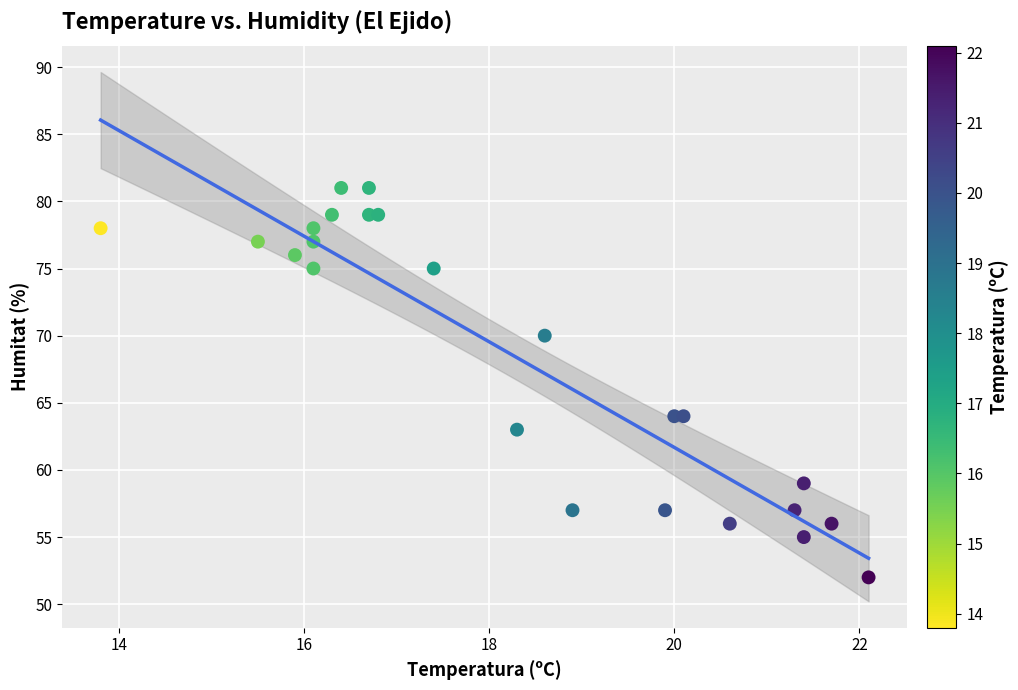

What is the range of Y values (max minus min)?

29